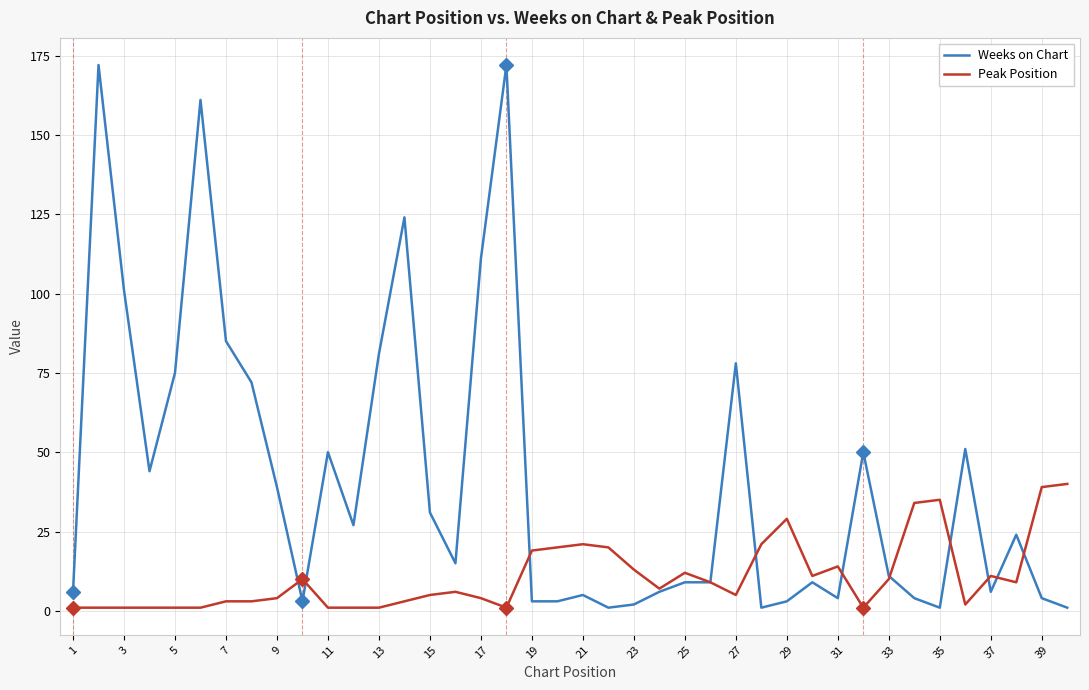

List the series in order of their peak value, highest first.

Weeks on Chart, Peak Position